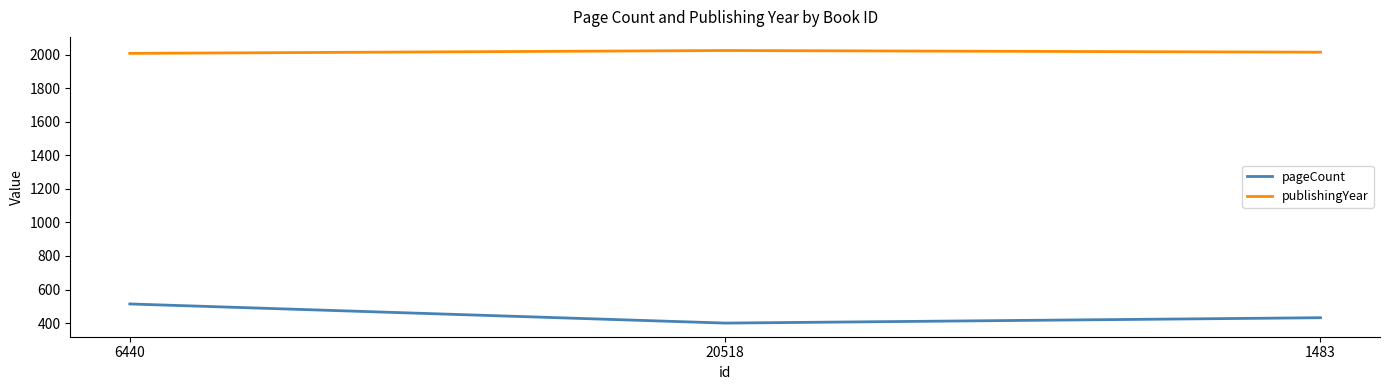

What is the average value of the pageCount series?

449